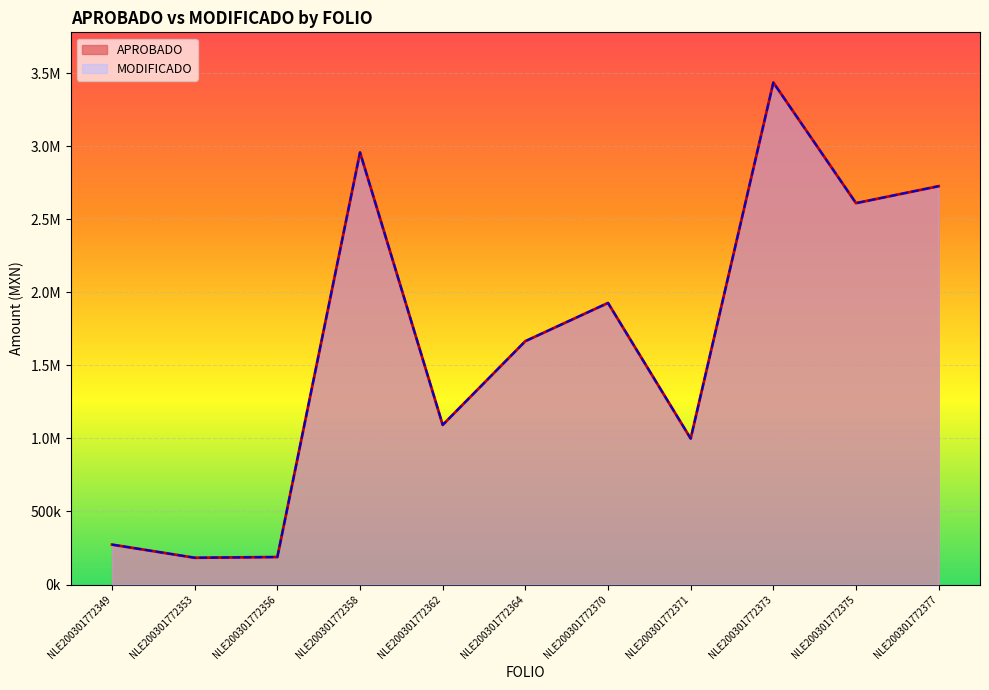

Reading left to right, transcribe all the data shown in this chart.

APROBADO: NLE200301772349=273101.4	NLE200301772353=183175.4	NLE200301772356=188078.1	NLE200301772358=2957849.2	NLE200301772362=1092390.1	NLE200301772364=1665831.6	NLE200301772370=1927279.2	NLE200301772371=999107.6	NLE200301772373=3436267.2	NLE200301772375=2610647.5	NLE200301772377=2726711.8
MODIFICADO: NLE200301772349=273101.4	NLE200301772353=183175.4	NLE200301772356=188078.1	NLE200301772358=2957849.2	NLE200301772362=1092390.1	NLE200301772364=1665831.6	NLE200301772370=1927279.2	NLE200301772371=999107.6	NLE200301772373=3436267.2	NLE200301772375=2610647.5	NLE200301772377=2726711.8